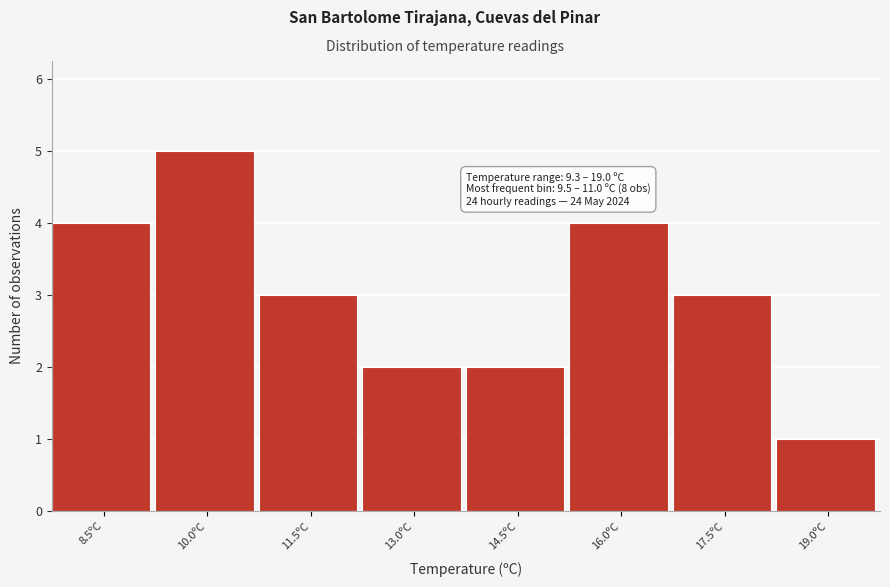

Reading left to right, extract all data points from this chart.

8.5ºC=4	10.0ºC=5	11.5ºC=3	13.0ºC=2	14.5ºC=2	16.0ºC=4	17.5ºC=3	19.0ºC=1